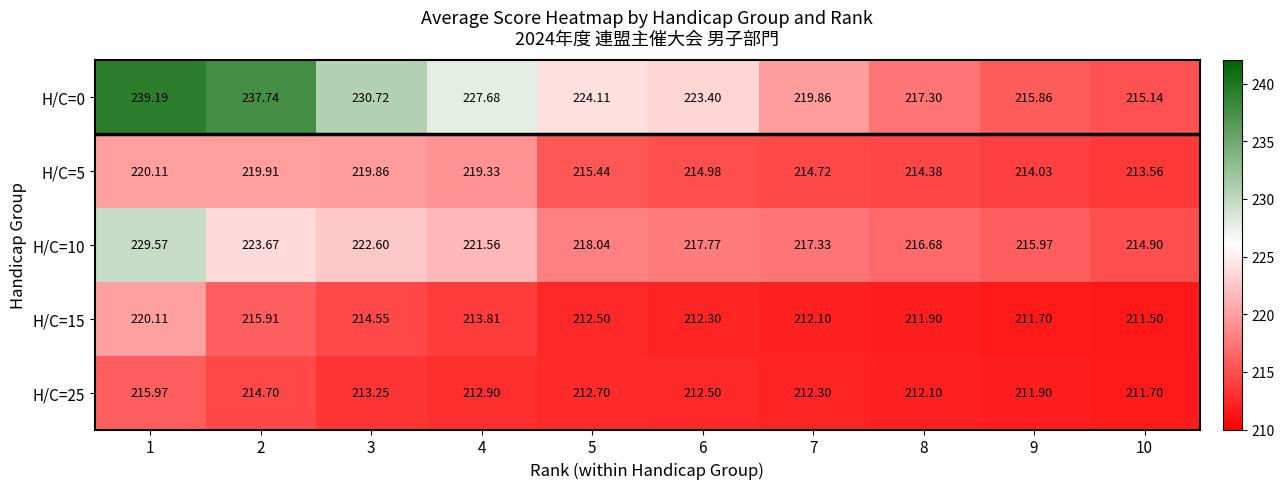

Is the value of H/C=25 at 5 greater than the value of H/C=5 at 2?

No